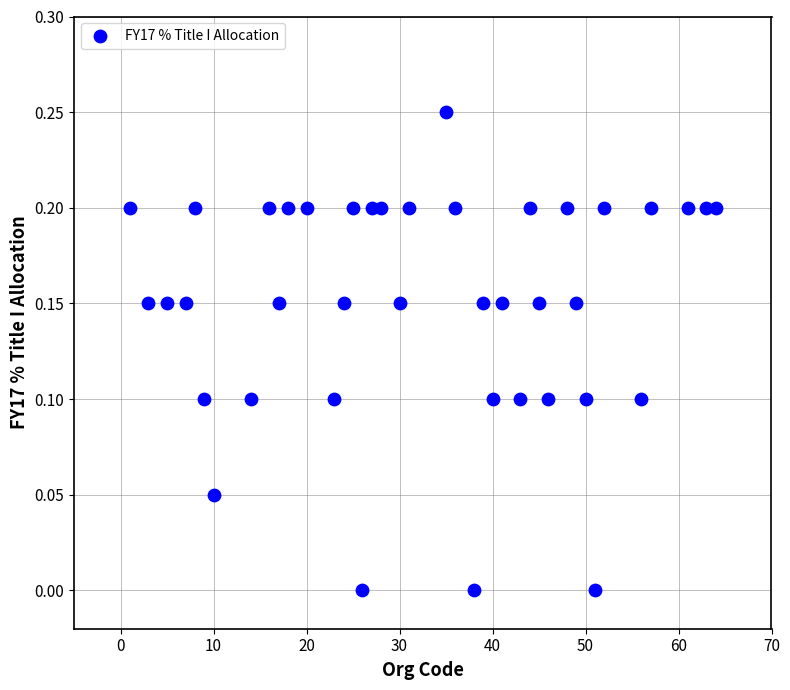

What is the range of X values (max minus min)?

63.0